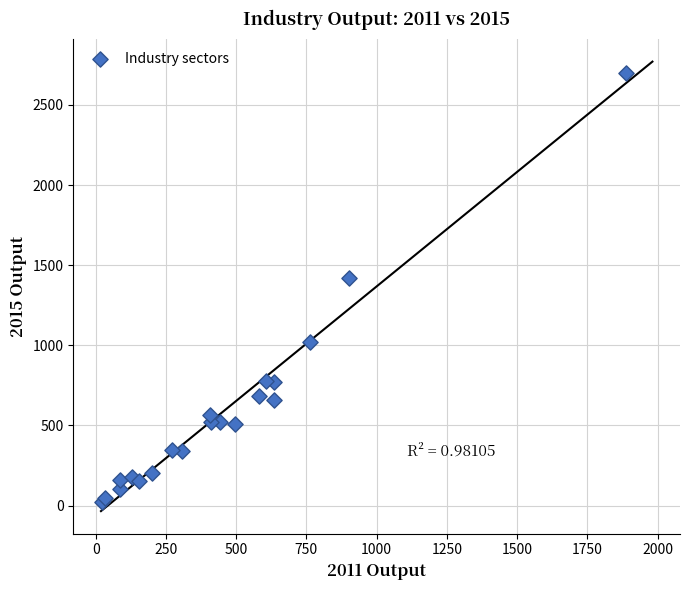

What Y value in the scatter plot is closest to 1361?

1419